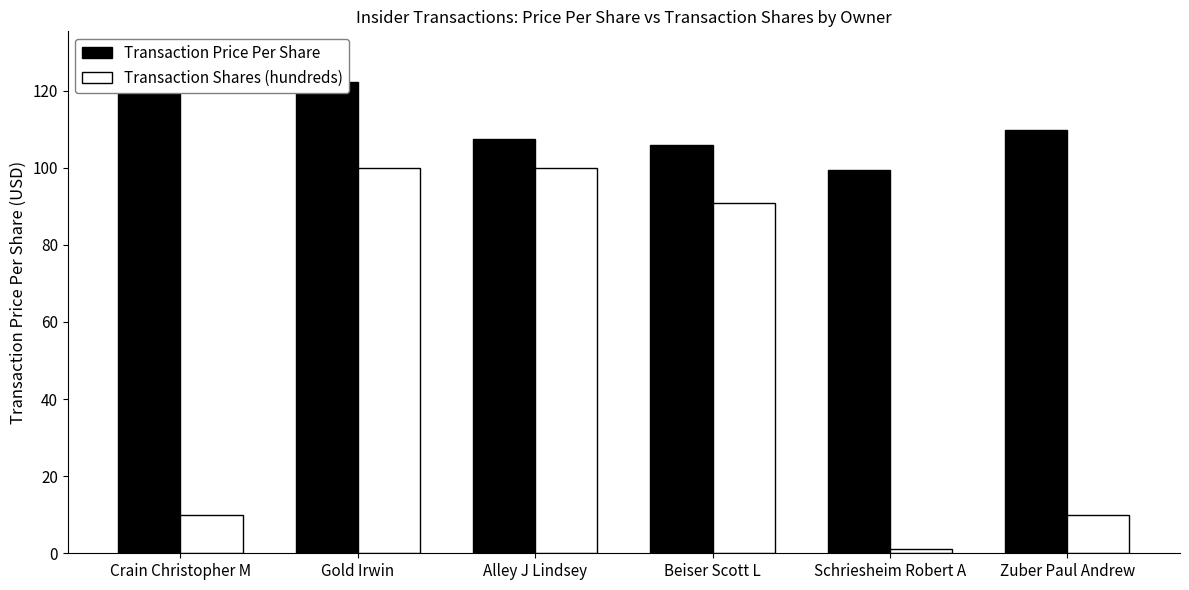

True or false: Transaction Shares (hundreds) has a value of 100.0 at Alley J Lindsey.

True